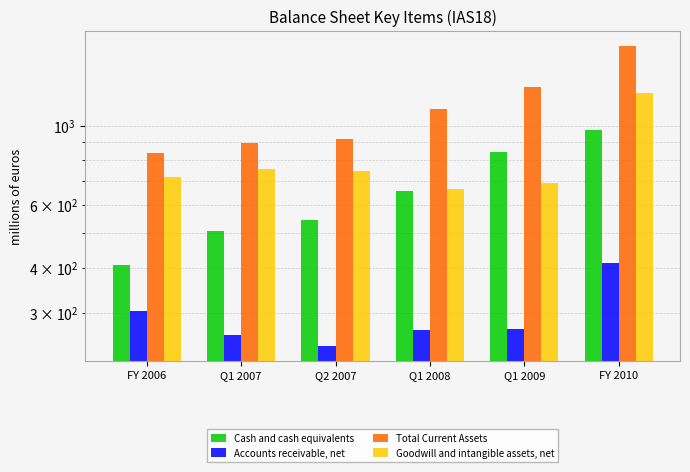

List the series in order of their overall mean, lowest first.

Accounts receivable, net, Cash and cash equivalents, Goodwill and intangible assets, net, Total Current Assets